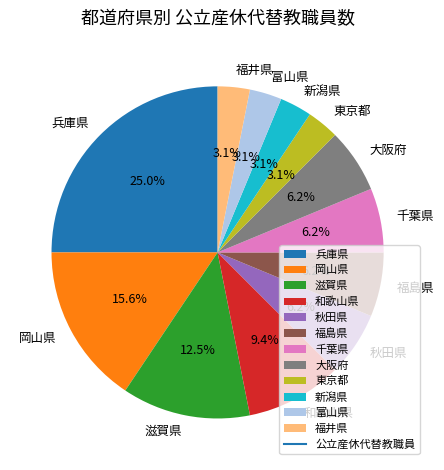

How much of the chart is everything except 和歌山県?

90.6%